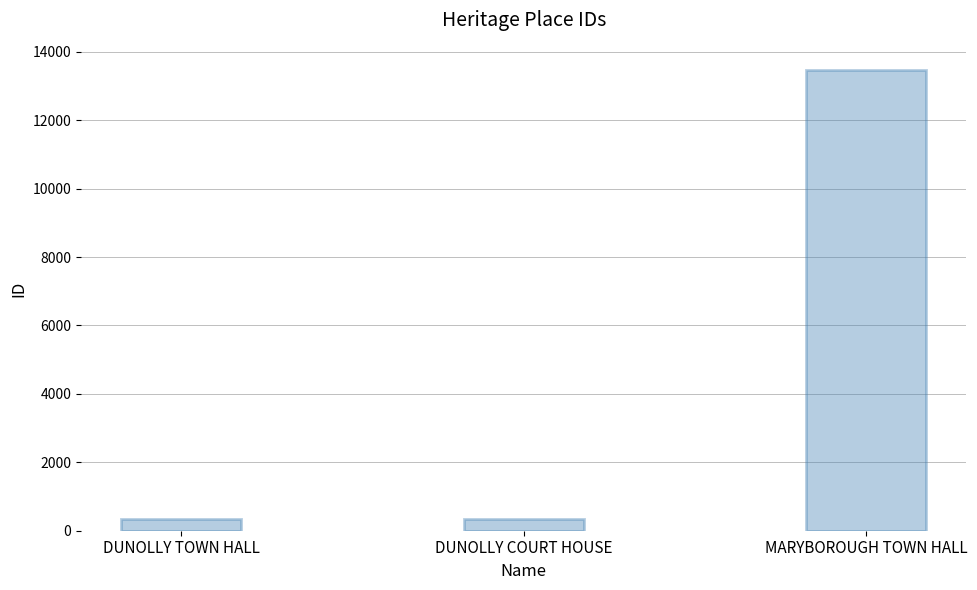

What is the minimum value shown in the chart?

345